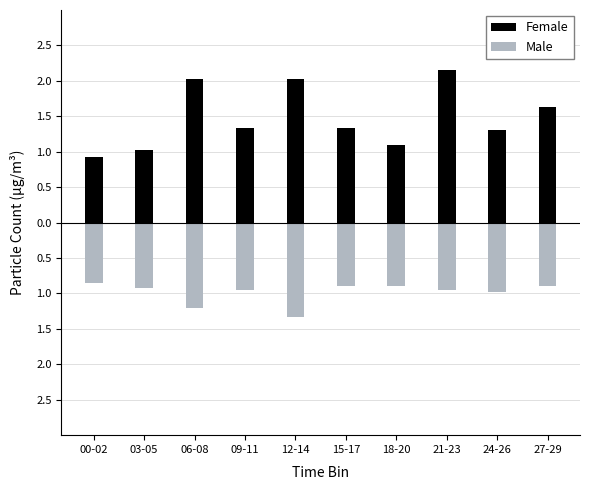

What position from the right is 18-20?

4